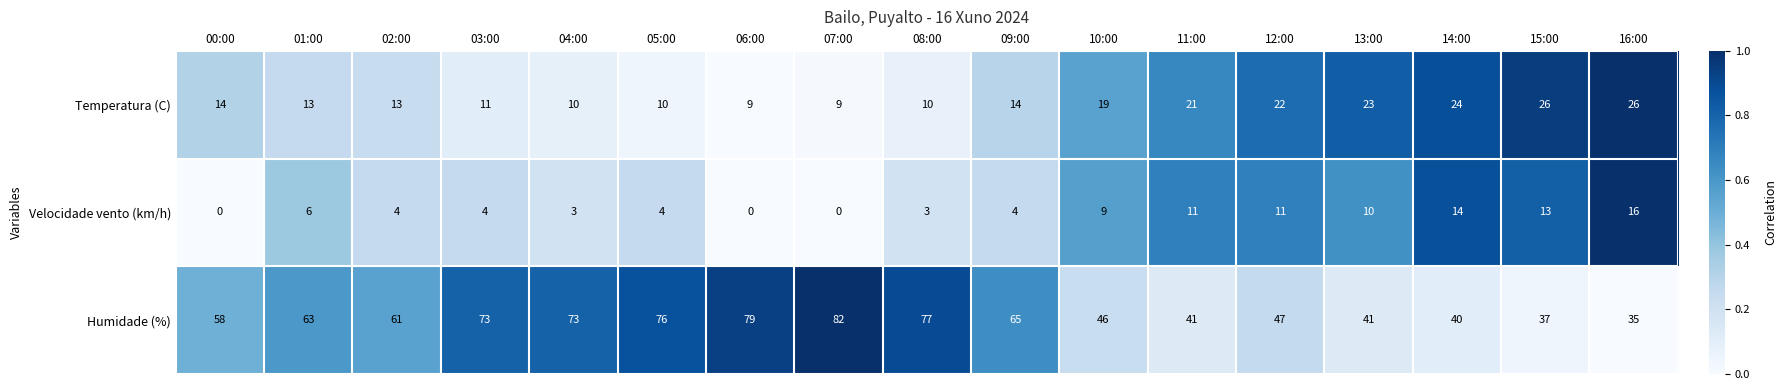

Is it true that Velocidade vento (km/h) equals 0 at 07:00?

True